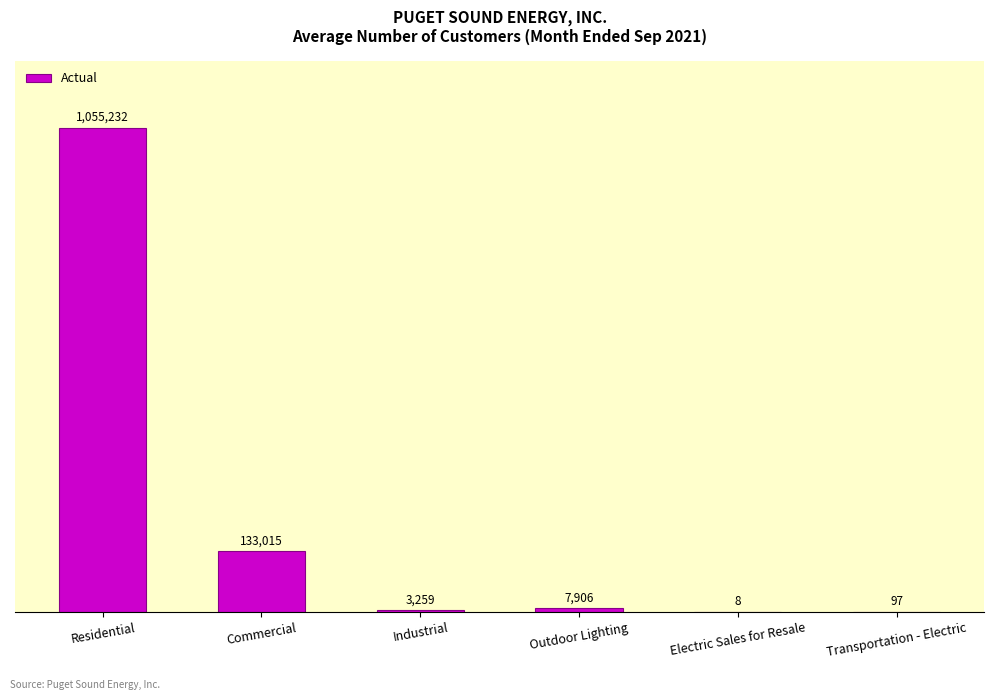

The value at Industrial is 3259. True or false?

True